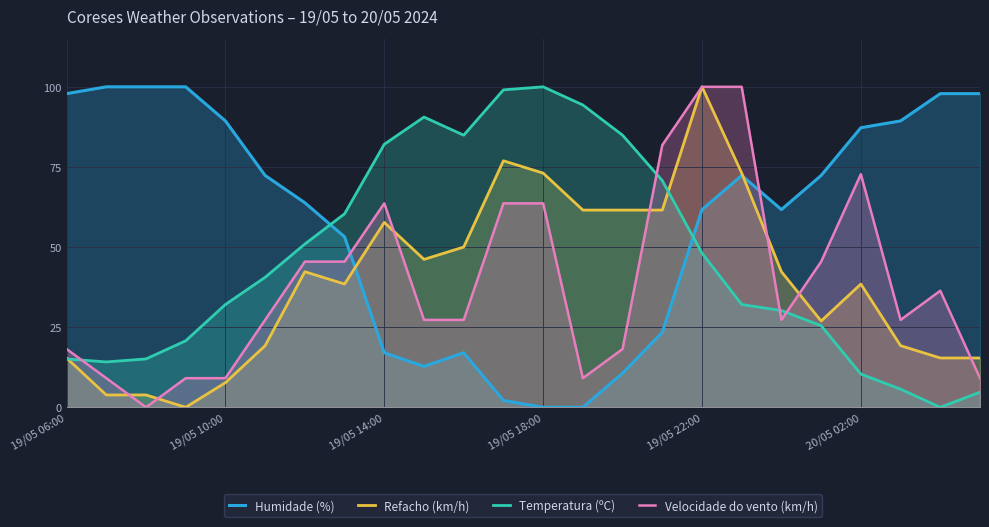

What position from the right is 11?

13